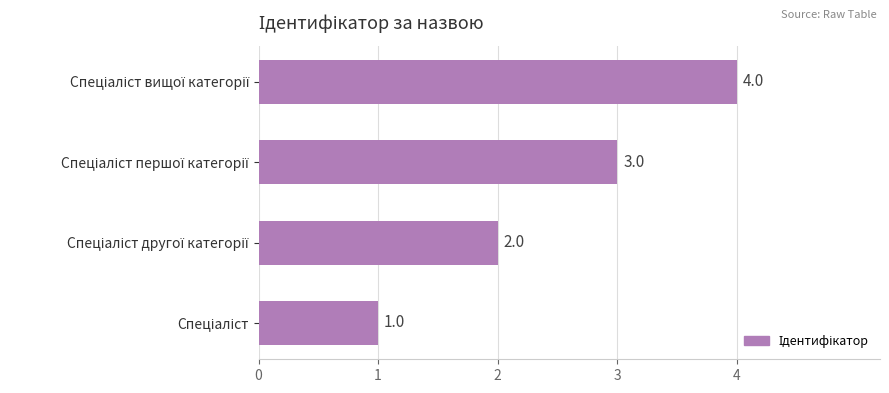

What is the difference between the maximum and minimum values?

3